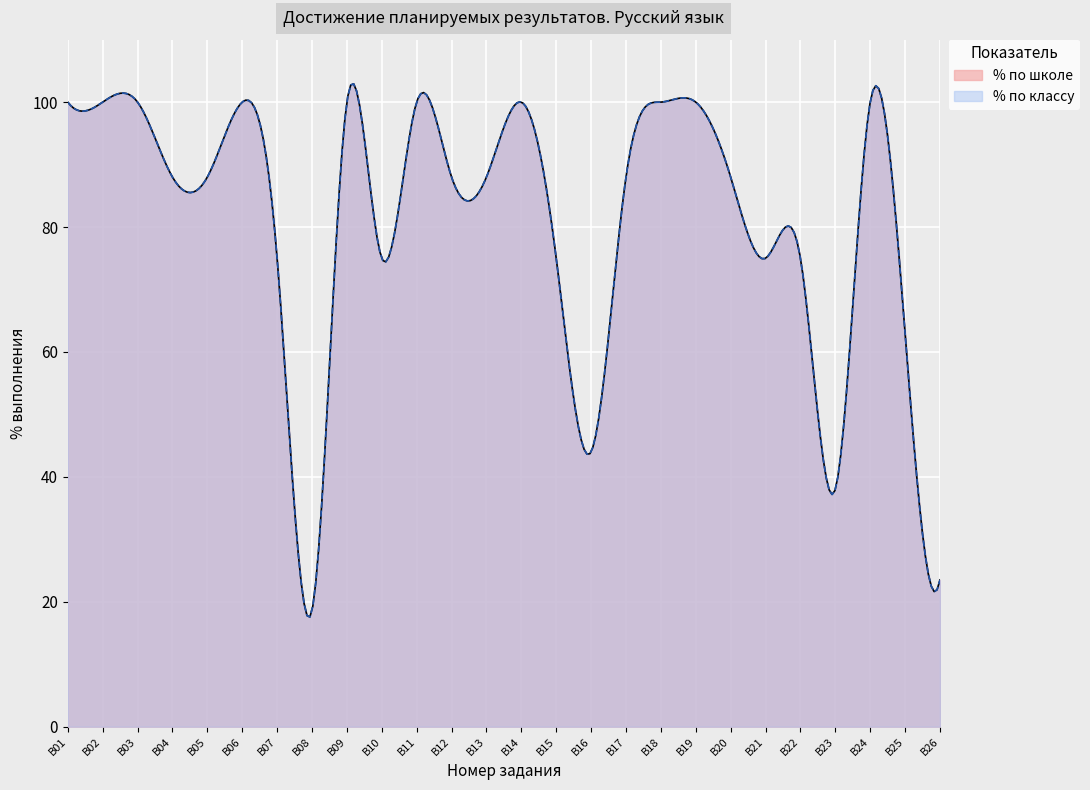

Where is % по школе nearest to the value 59?

B25